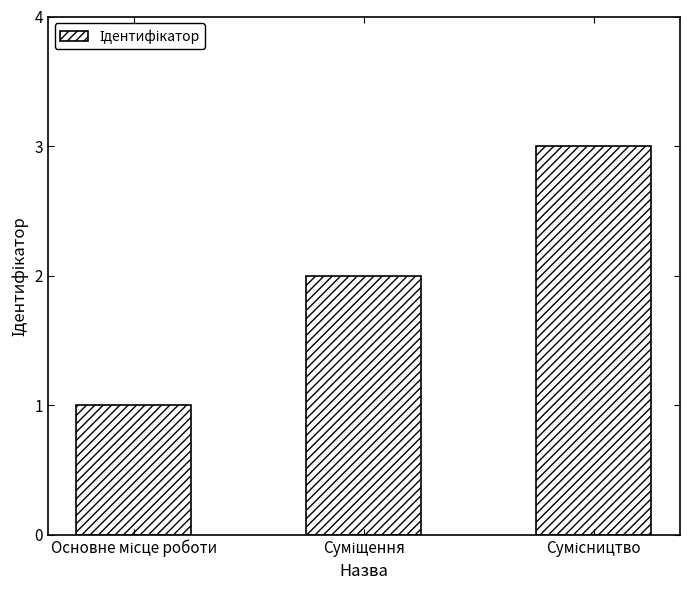

Does the chart contain any negative values?

No